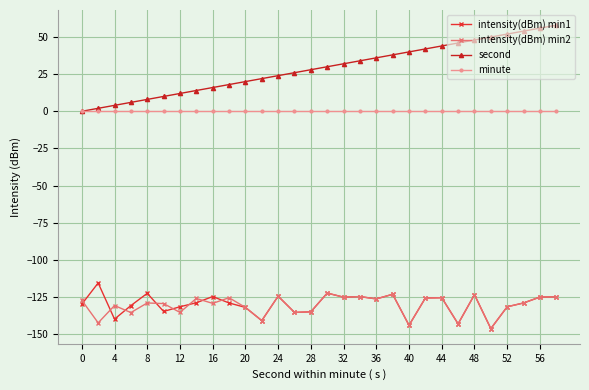

Which series has the largest total across all categories?

second